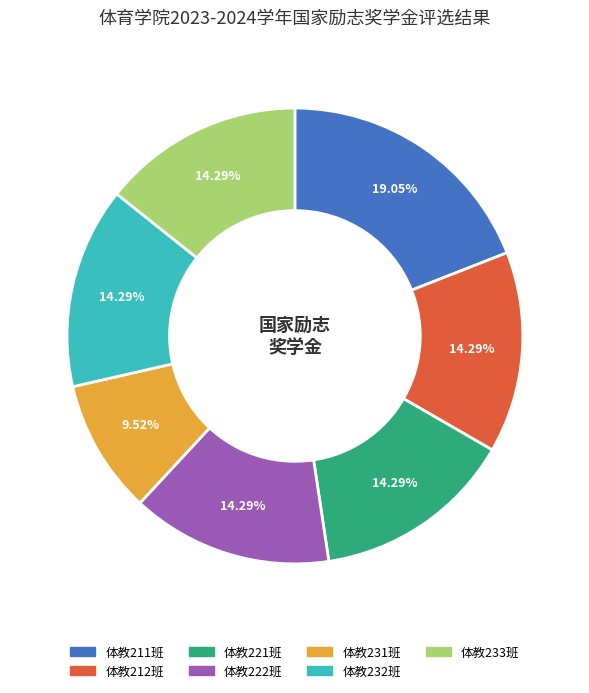

Count the number of slices in the pie.

7